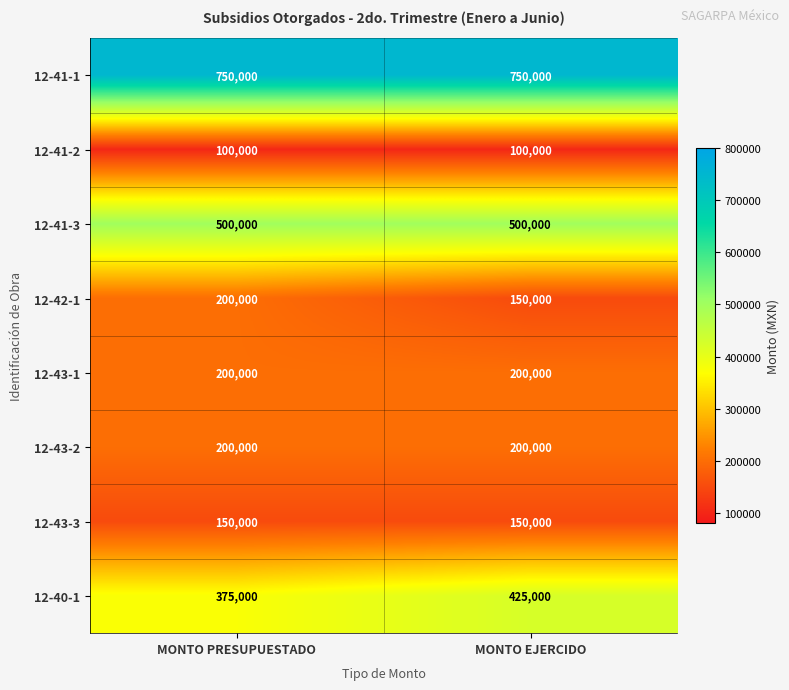

At how many categories does at least one series exceed 500292?

2